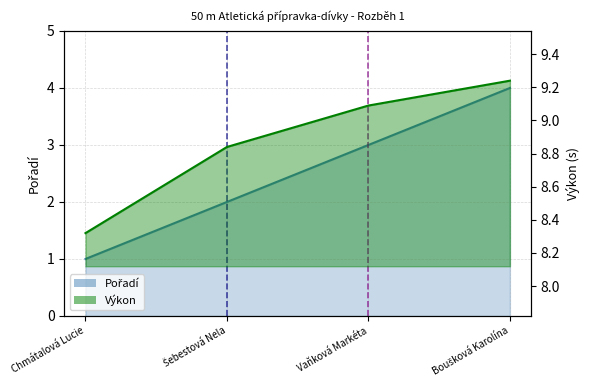

What is the maximum value shown in the chart?

9.2